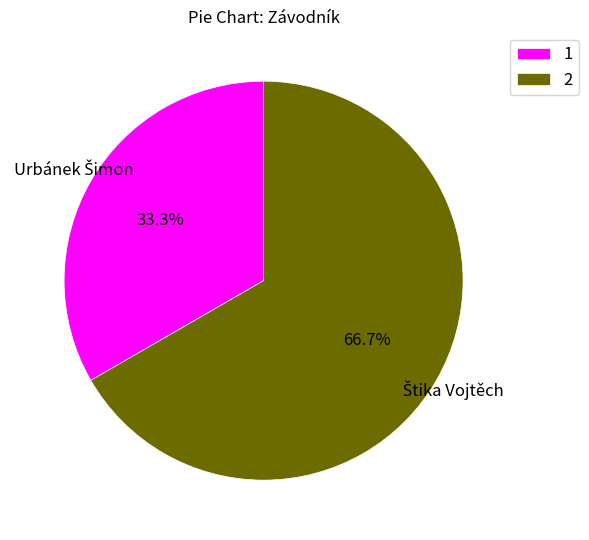

Does any single category account for the majority?

Yes